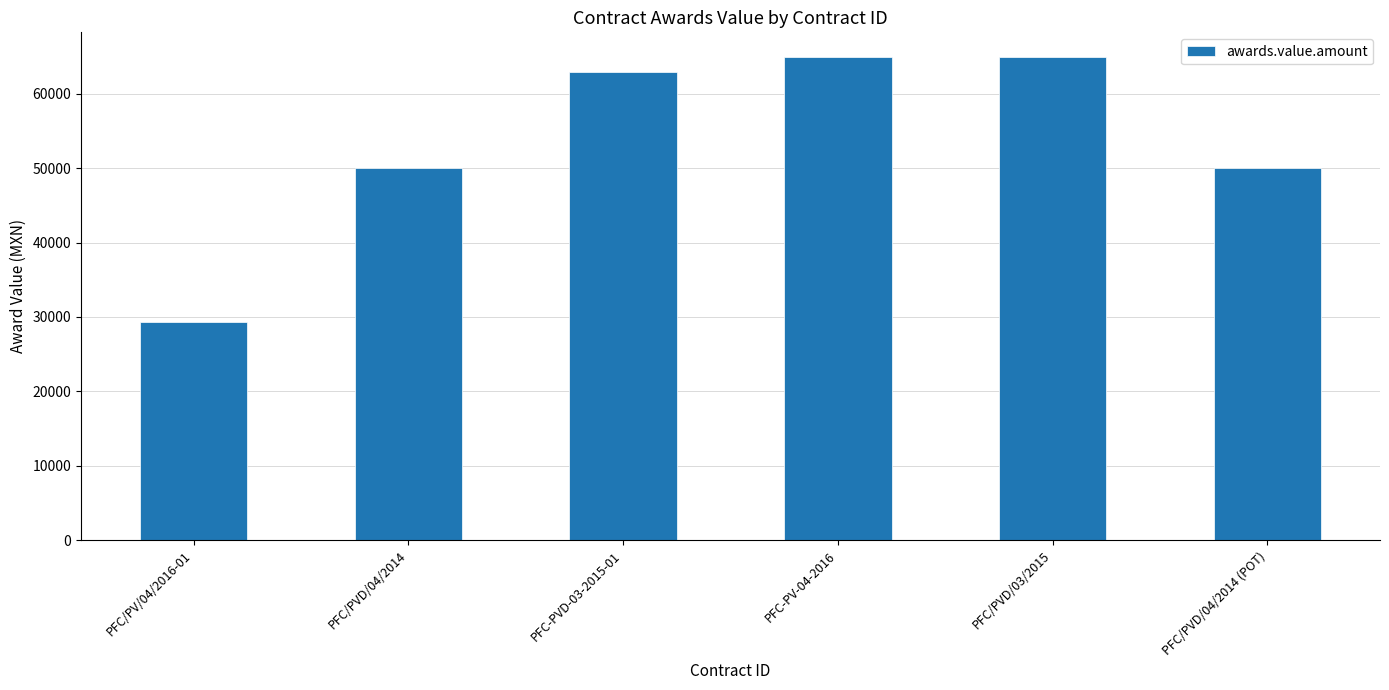

What is the minimum value shown in the chart?

29267.3